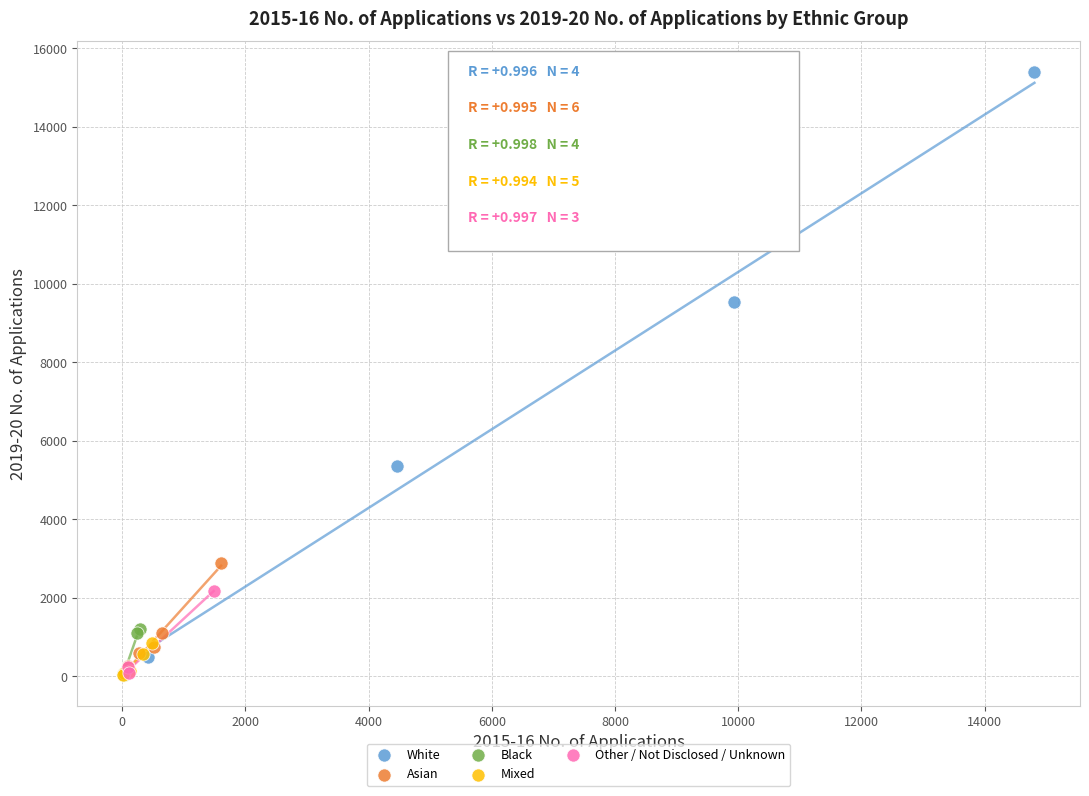

Which series has the widest spread of Y values?

White